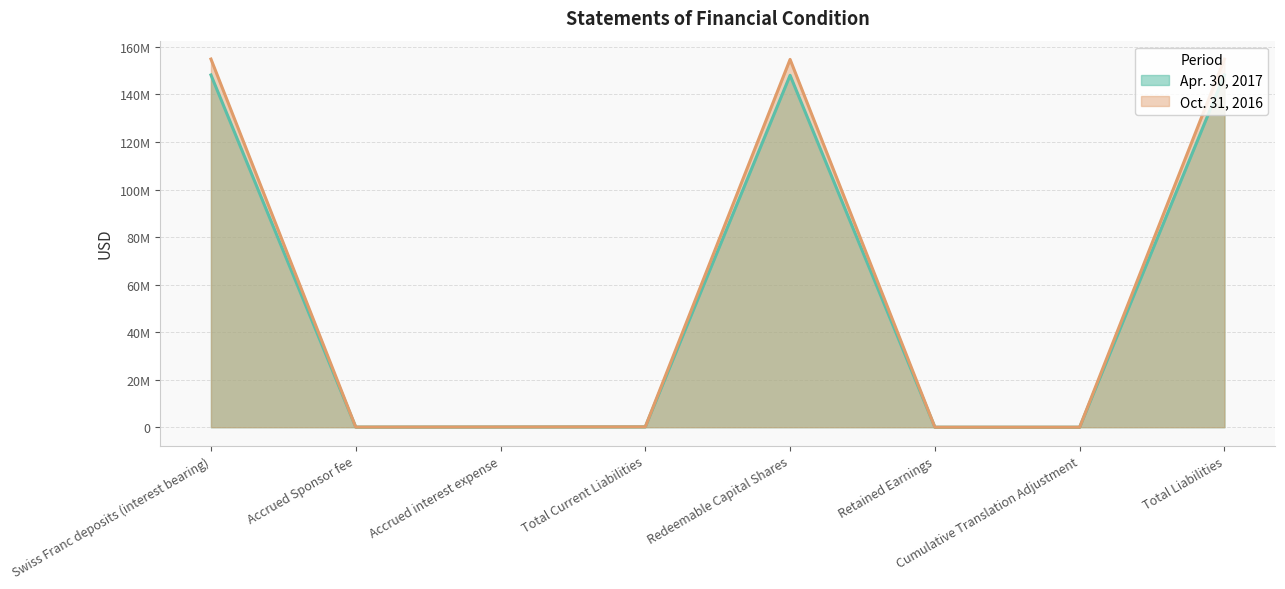

Which category has the lowest value across all series?

Retained Earnings